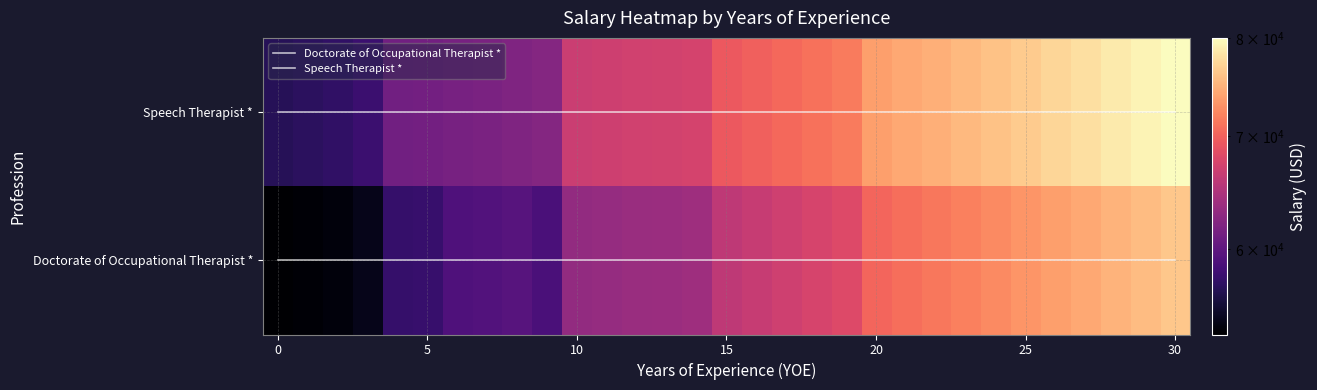

At how many categories does at least one series exceed 11122?

31